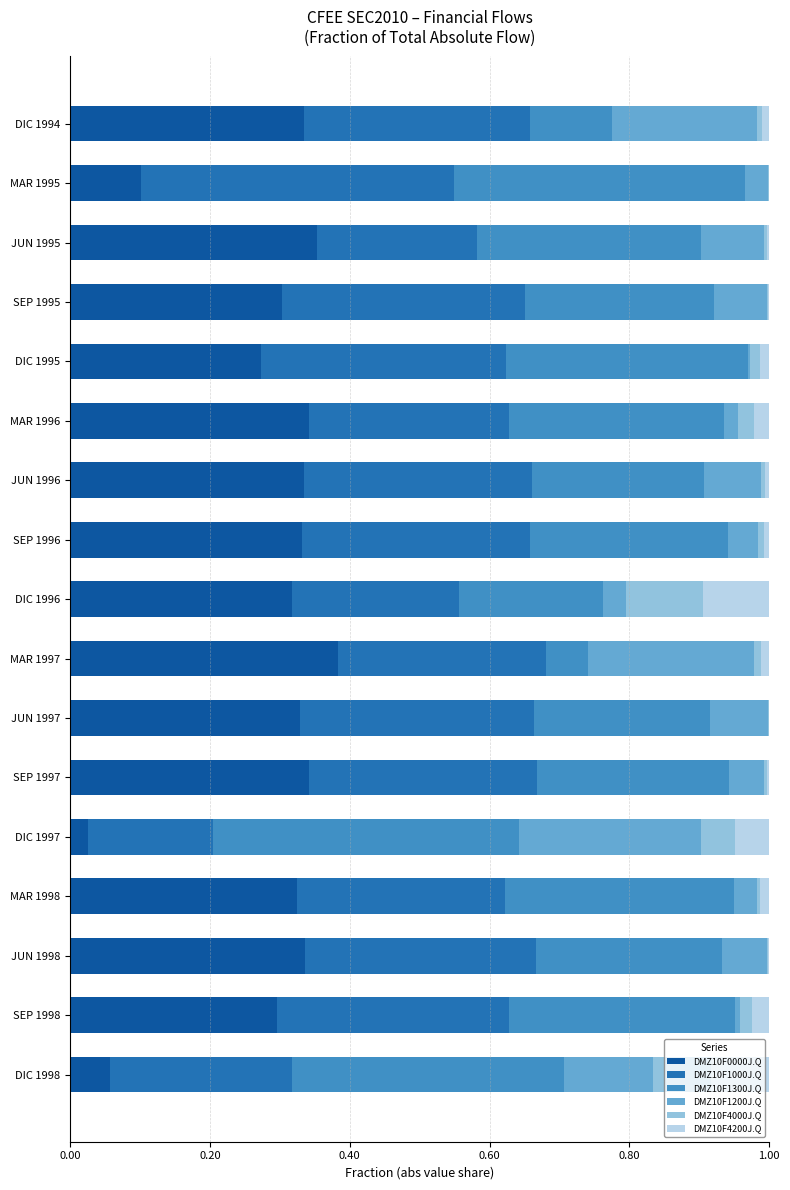

At which label does DMZ10F0000J.Q reach its peak?

MAR 1997